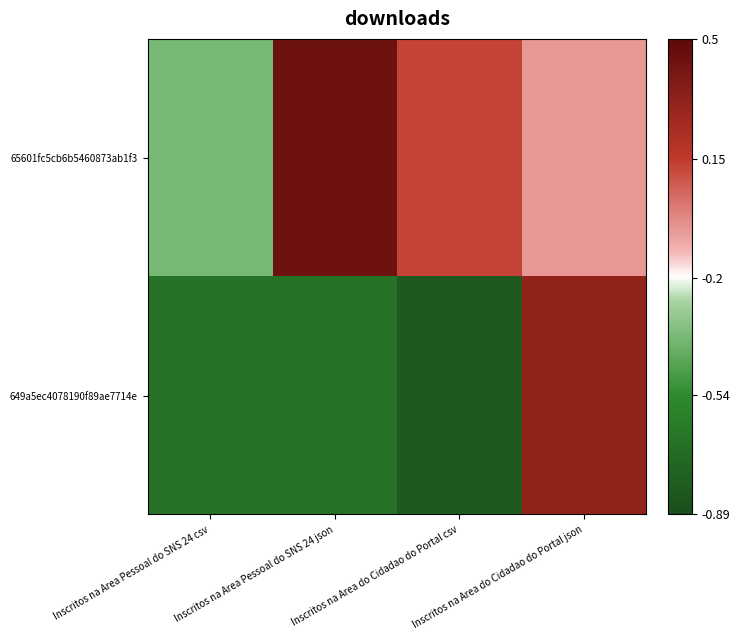

Which series has the widest spread of values?

649a5ec4078190f89ae7714e